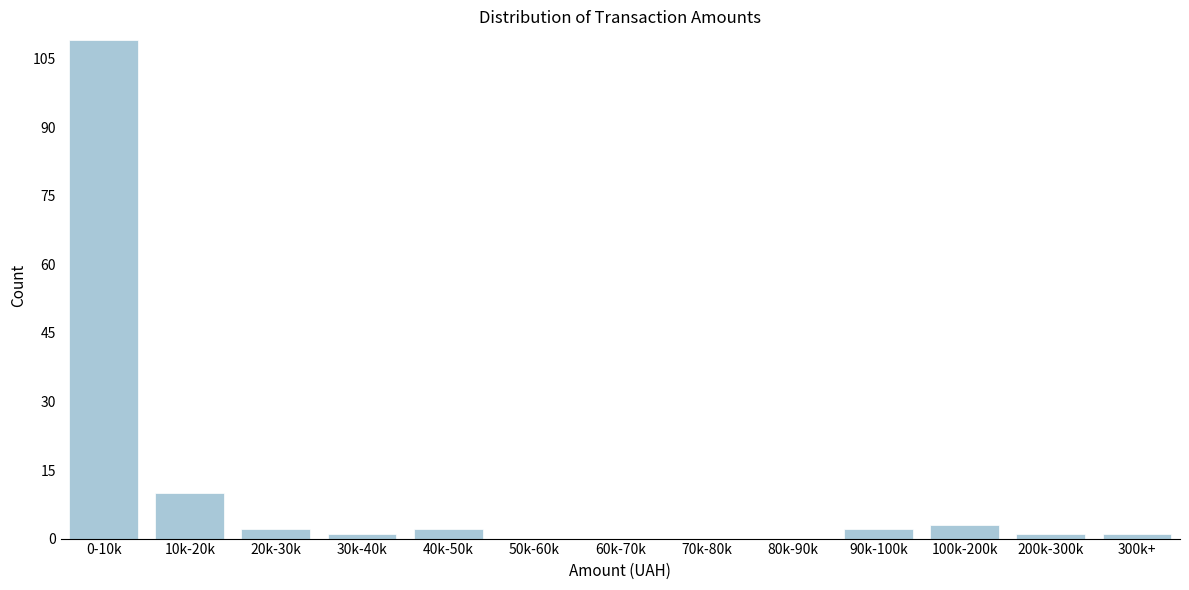

Reading right to left, transcribe all the data shown in this chart.

300k+=1	200k-300k=1	100k-200k=3	90k-100k=2	80k-90k=0	70k-80k=0	60k-70k=0	50k-60k=0	40k-50k=2	30k-40k=1	20k-30k=2	10k-20k=10	0-10k=109